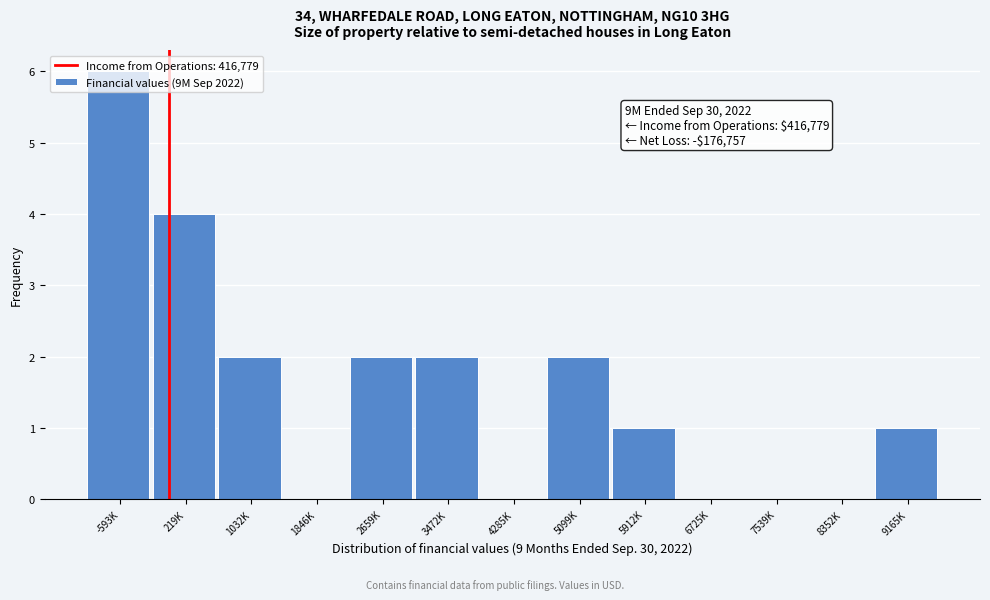

What is the sum of all values?

20